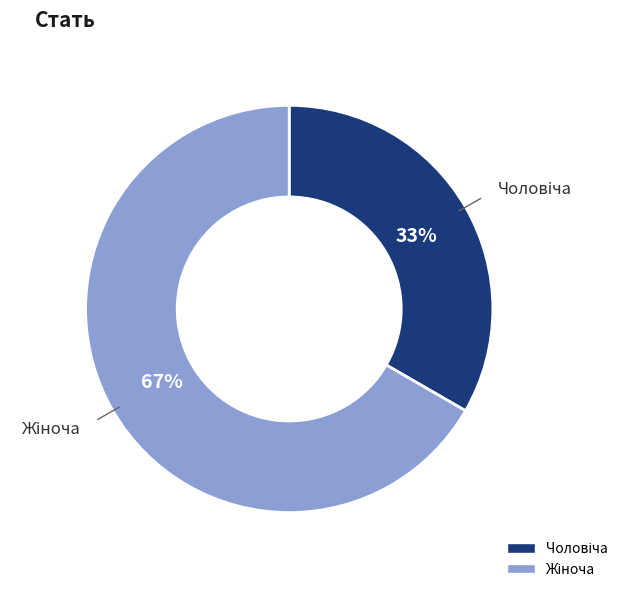

To the nearest percent, what is the average slice percentage?

50%